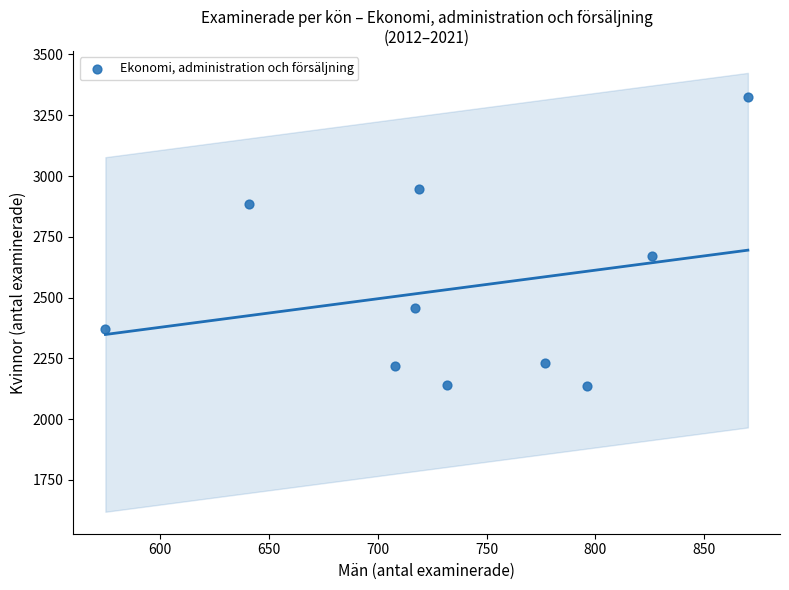

What Y value in the scatter plot is closest to 2730?

2670